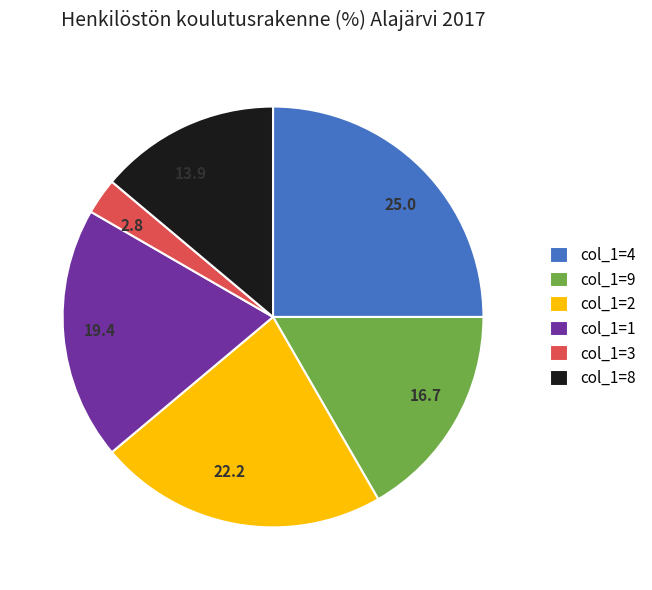

Between 16.7 and 19.4, which is larger?

19.4